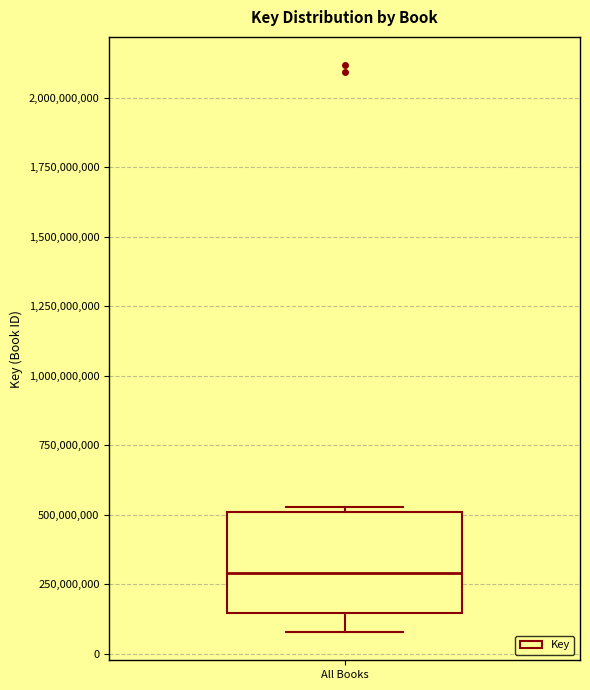

Where does the lower whisker of the box for All Books end on the y-axis? The values are not printed on the chart, so give them approximately, as read against the axis.

100000000